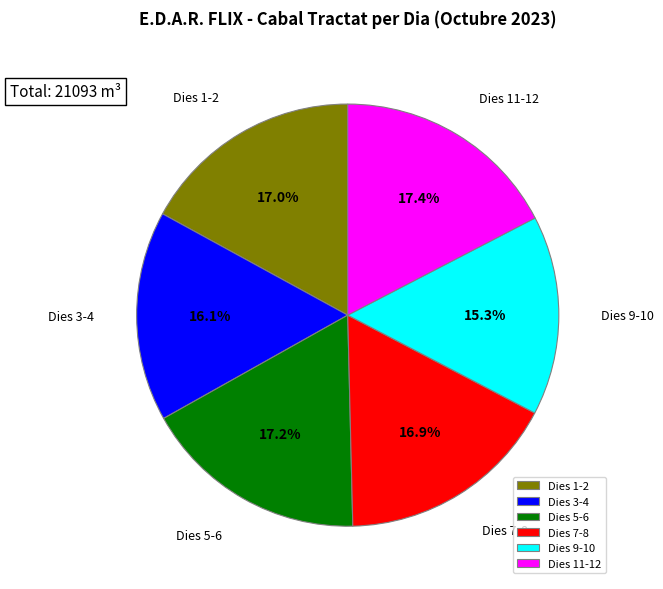

Which has a higher value, Dies 11-12 or Dies 9-10?

Dies 11-12